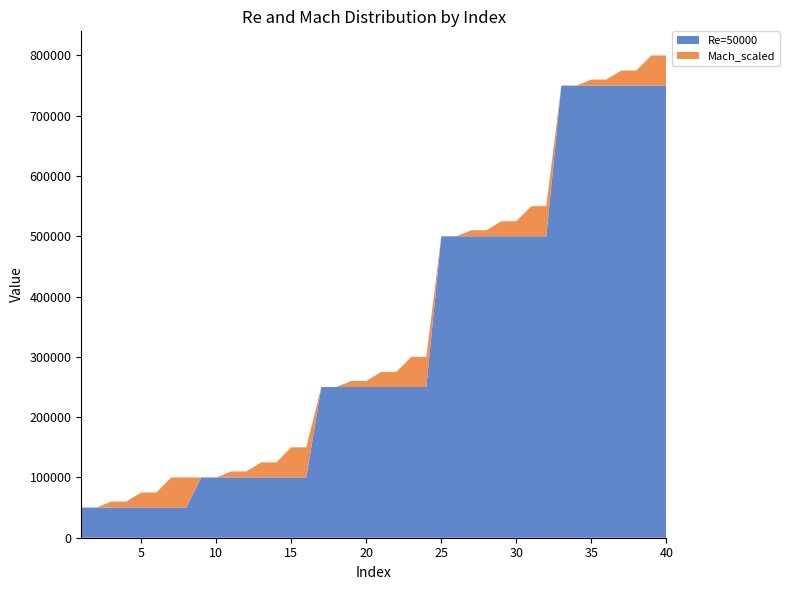

Reading left to right, what are all the values shown in this chart?

Re=50000: 1=50000	2=50000	3=50000	4=50000	5=50000	6=50000	7=50000	8=50000	9=100000	10=100000	11=100000	12=100000	13=100000	14=100000	15=100000	16=100000	17=250000	18=250000	19=250000	20=250000	21=250000	22=250000	23=250000	24=250000	25=500000	26=500000	27=500000	28=500000	29=500000	30=500000	31=500000	32=500000	33=750000	34=750000	35=750000	36=750000	37=750000	38=750000	39=750000	40=750000
Mach_scaled: 1=0	2=0	3=10000	4=10000	5=25000	6=25000	7=50000	8=50000	9=0	10=0	11=10000	12=10000	13=25000	14=25000	15=50000	16=50000	17=0	18=0	19=10000	20=10000	21=25000	22=25000	23=50000	24=50000	25=0	26=0	27=10000	28=10000	29=25000	30=25000	31=50000	32=50000	33=0	34=0	35=10000	36=10000	37=25000	38=25000	39=50000	40=50000